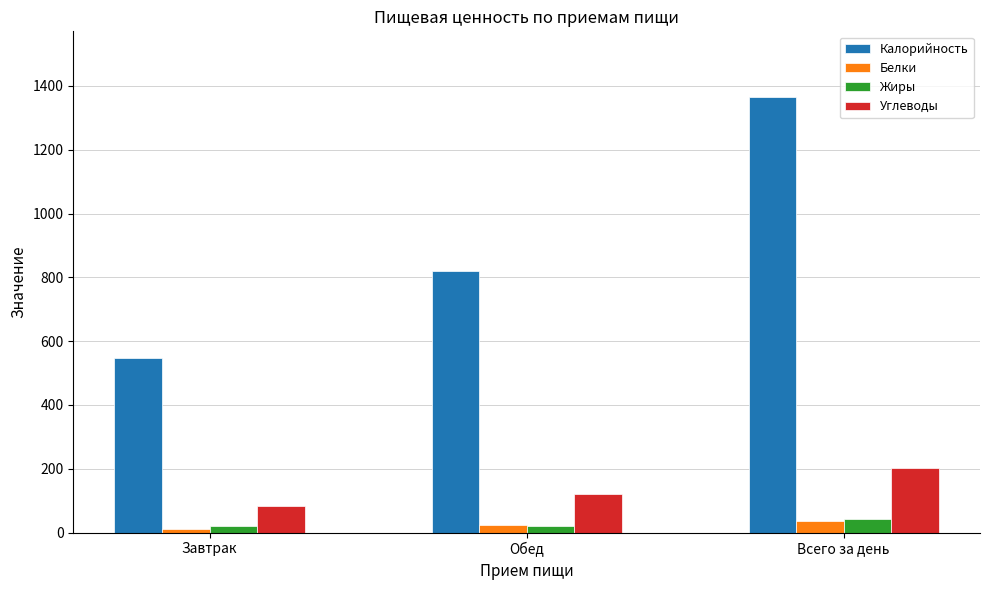

How many groups of bars are there?

3